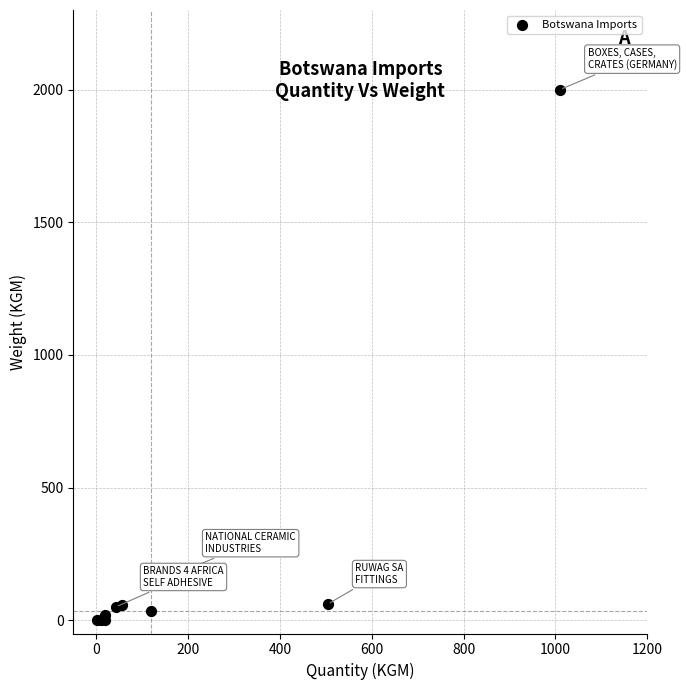

What Y value in the scatter plot is closest to 1000?

177.3